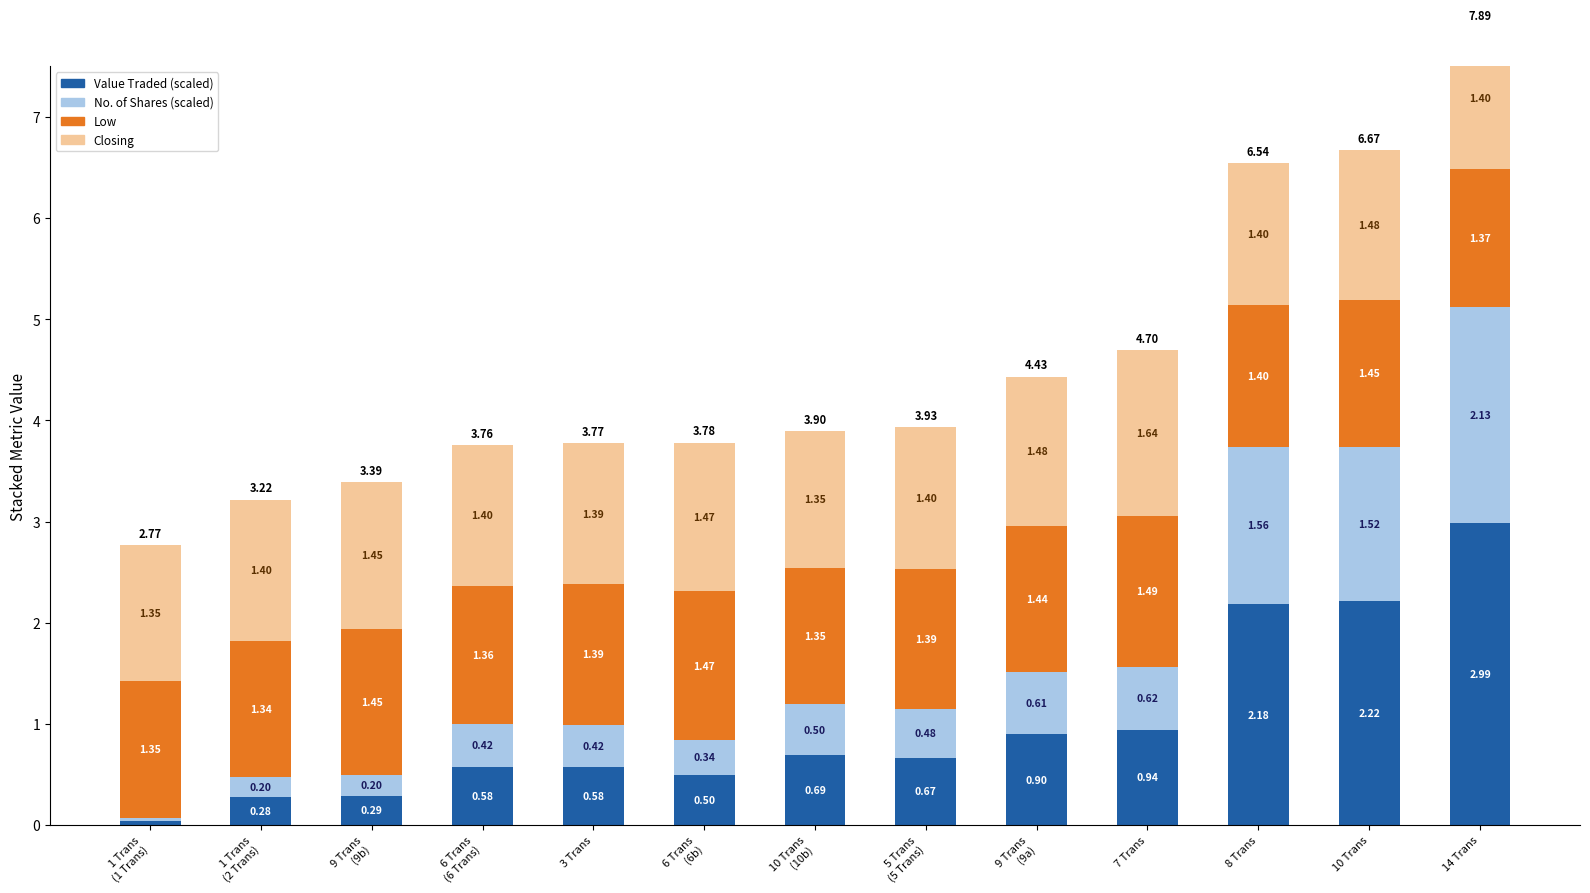

Between 1 Trans
(2 Trans) and 5 Trans
(5 Trans), which series saw the biggest shift?

Value Traded (scaled)